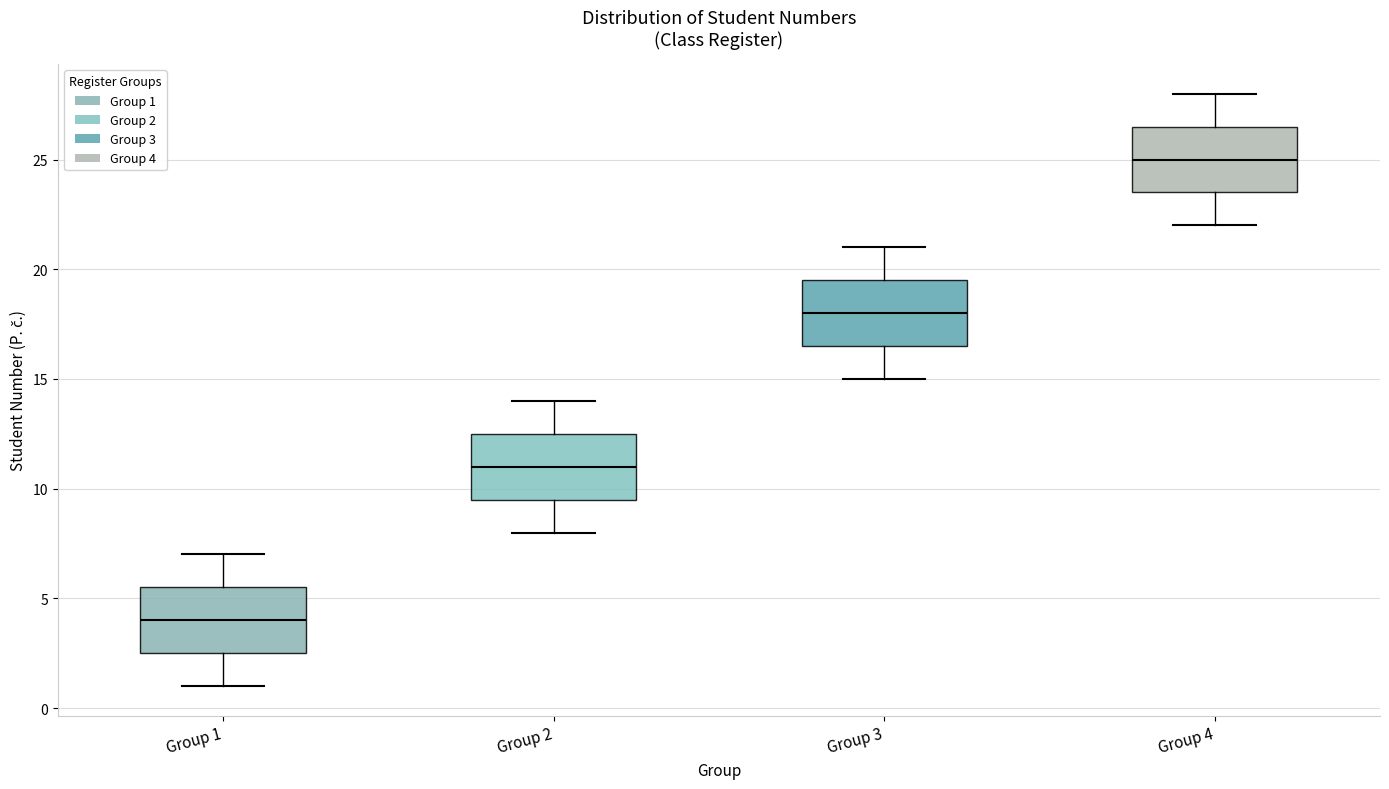

Where does the median line of the box for Group 1 sit on the y-axis? The values are not printed on the chart, so give them approximately, as read against the axis.

4.0